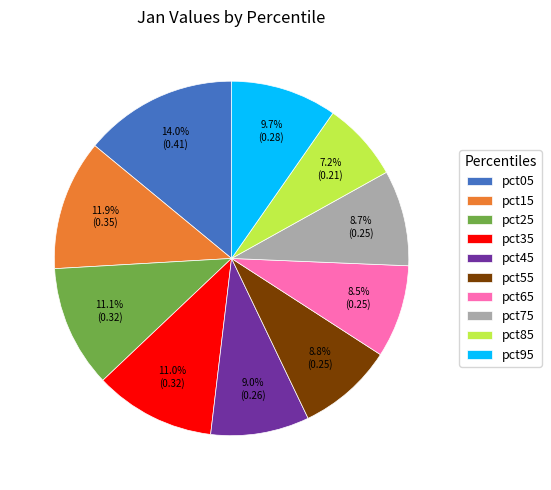

Does pct25 account for over 50% of the chart?

No